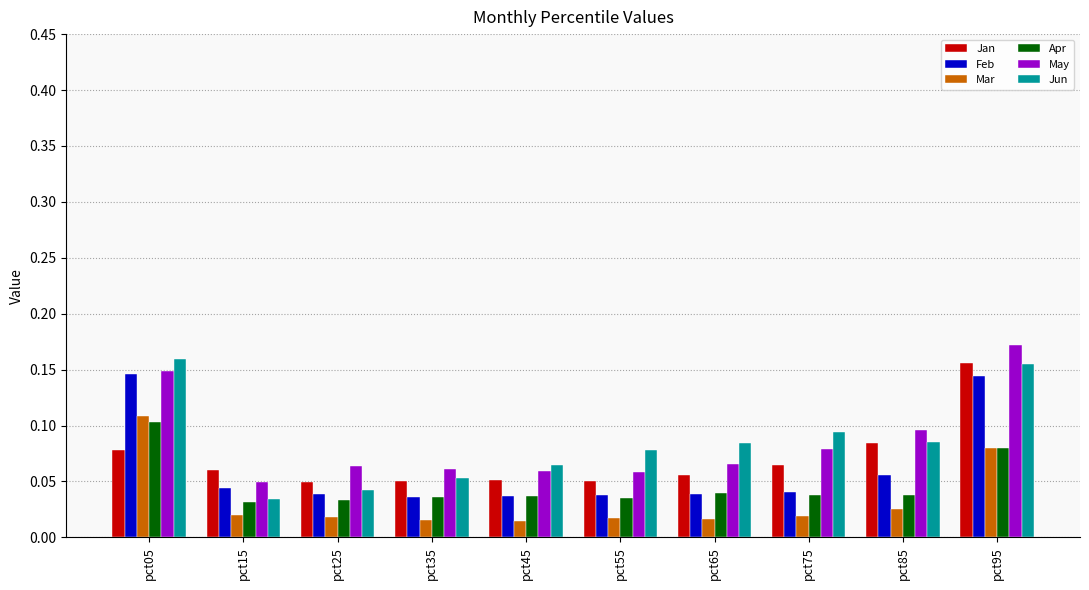

Does the chart contain stacked bars?

No